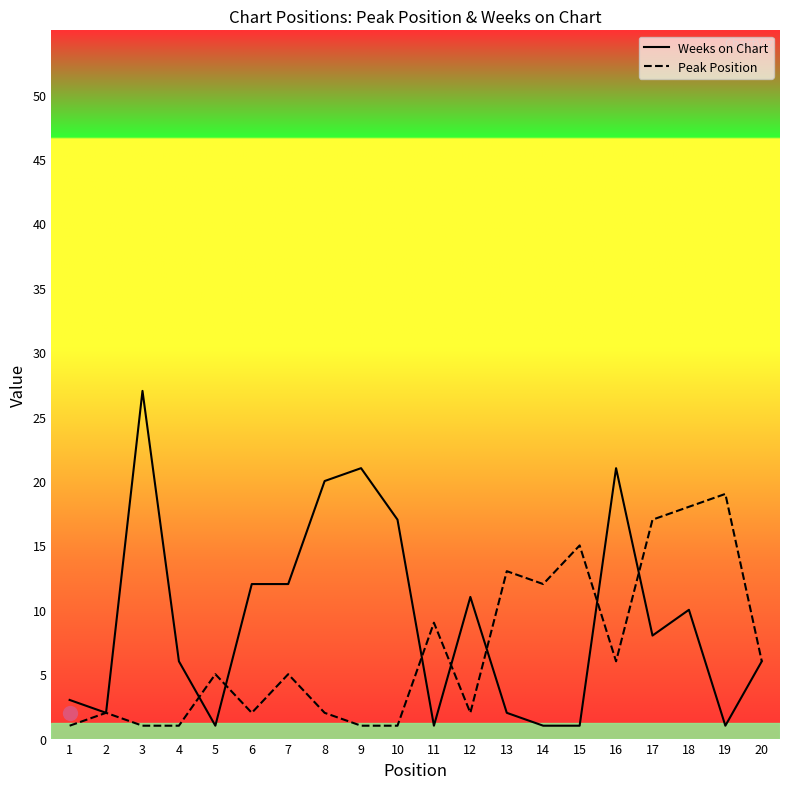

Where is Weeks on Chart nearest to the value 14?

6